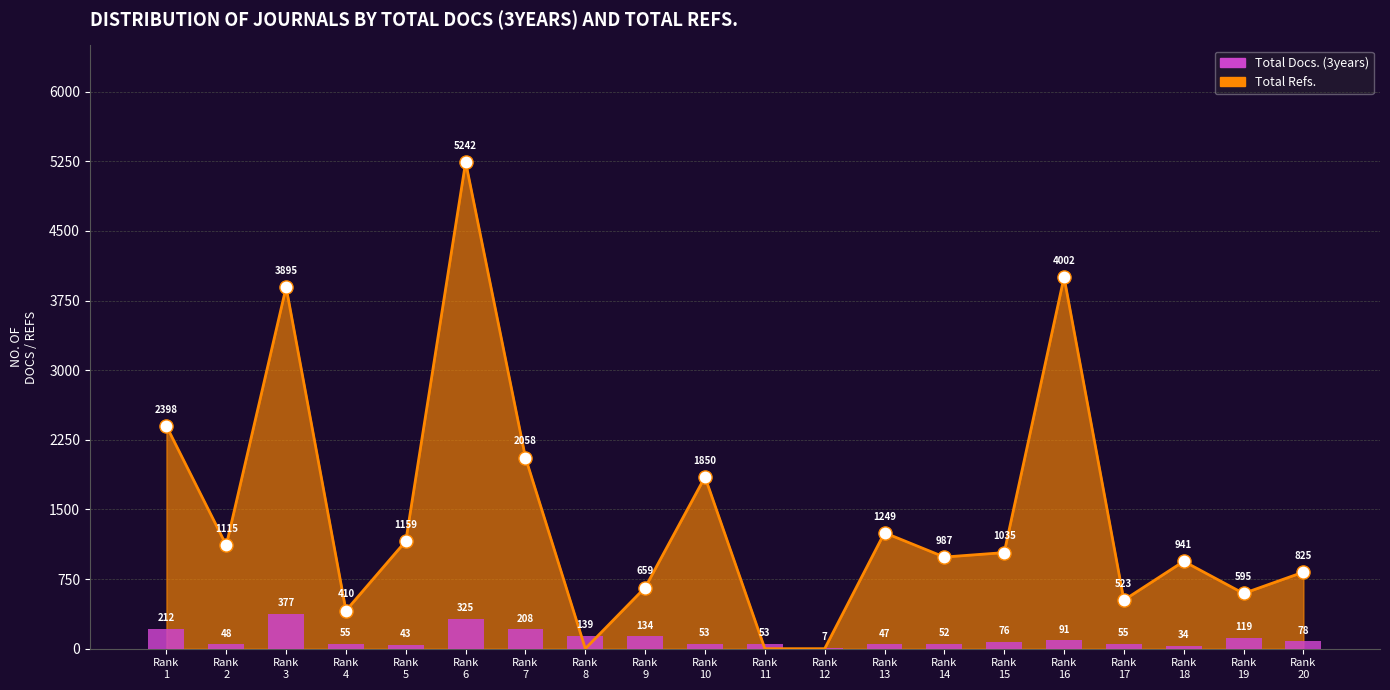

What is the change in value from Rank
11 to Rank
20?

+25